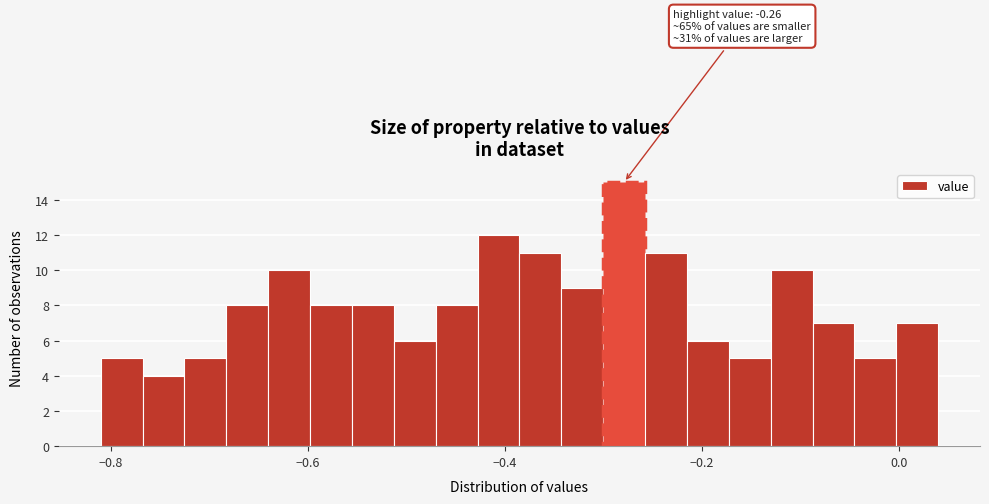

Around what value on the x-axis is the tallest bar? Give the approximate position of its centre, as read against the axis.

-0.28